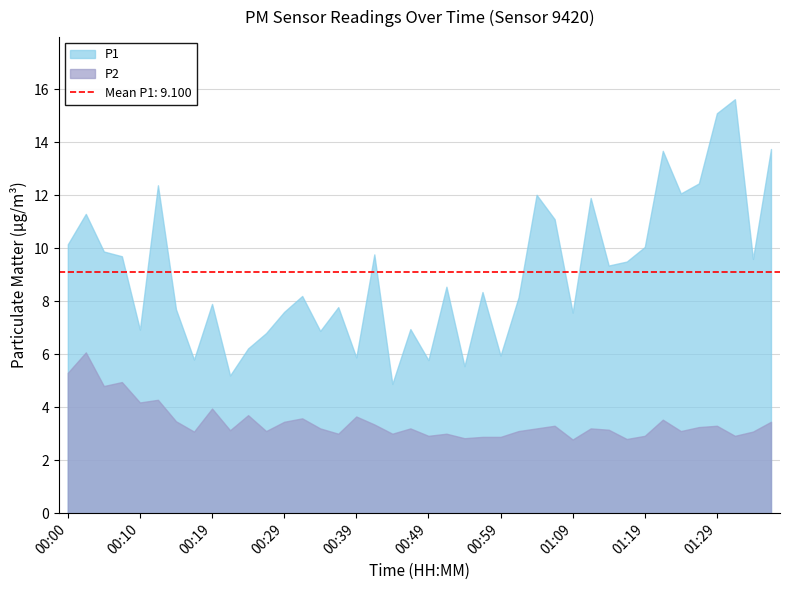

At how many categories does at least one series exceed 7?

28